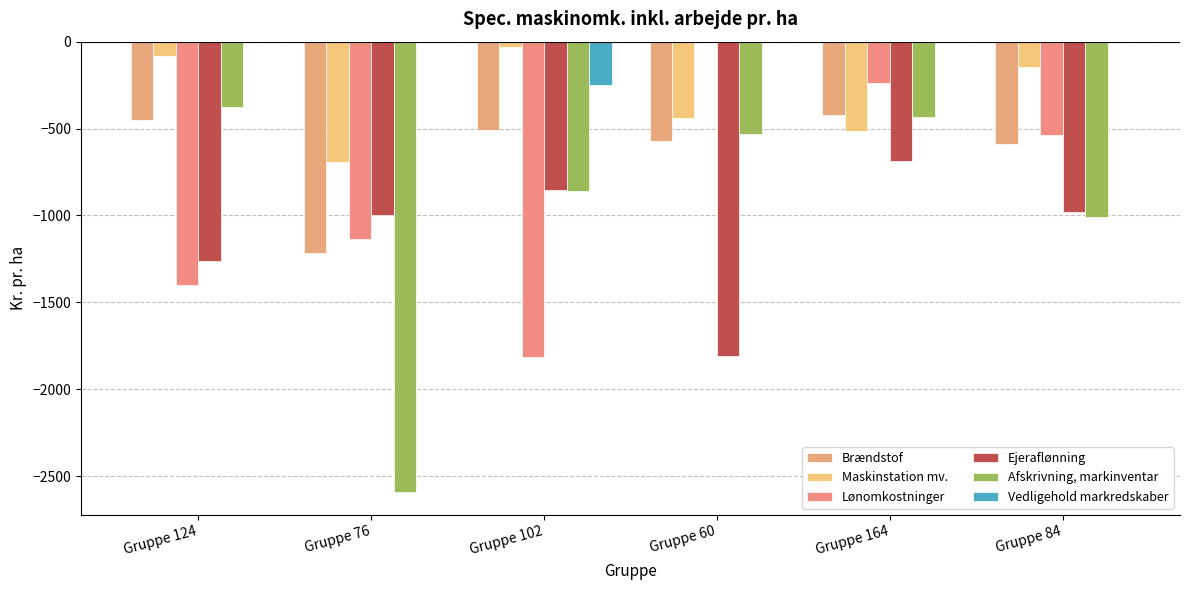

Which series has the largest total across all categories?

Vedligehold markredskaber